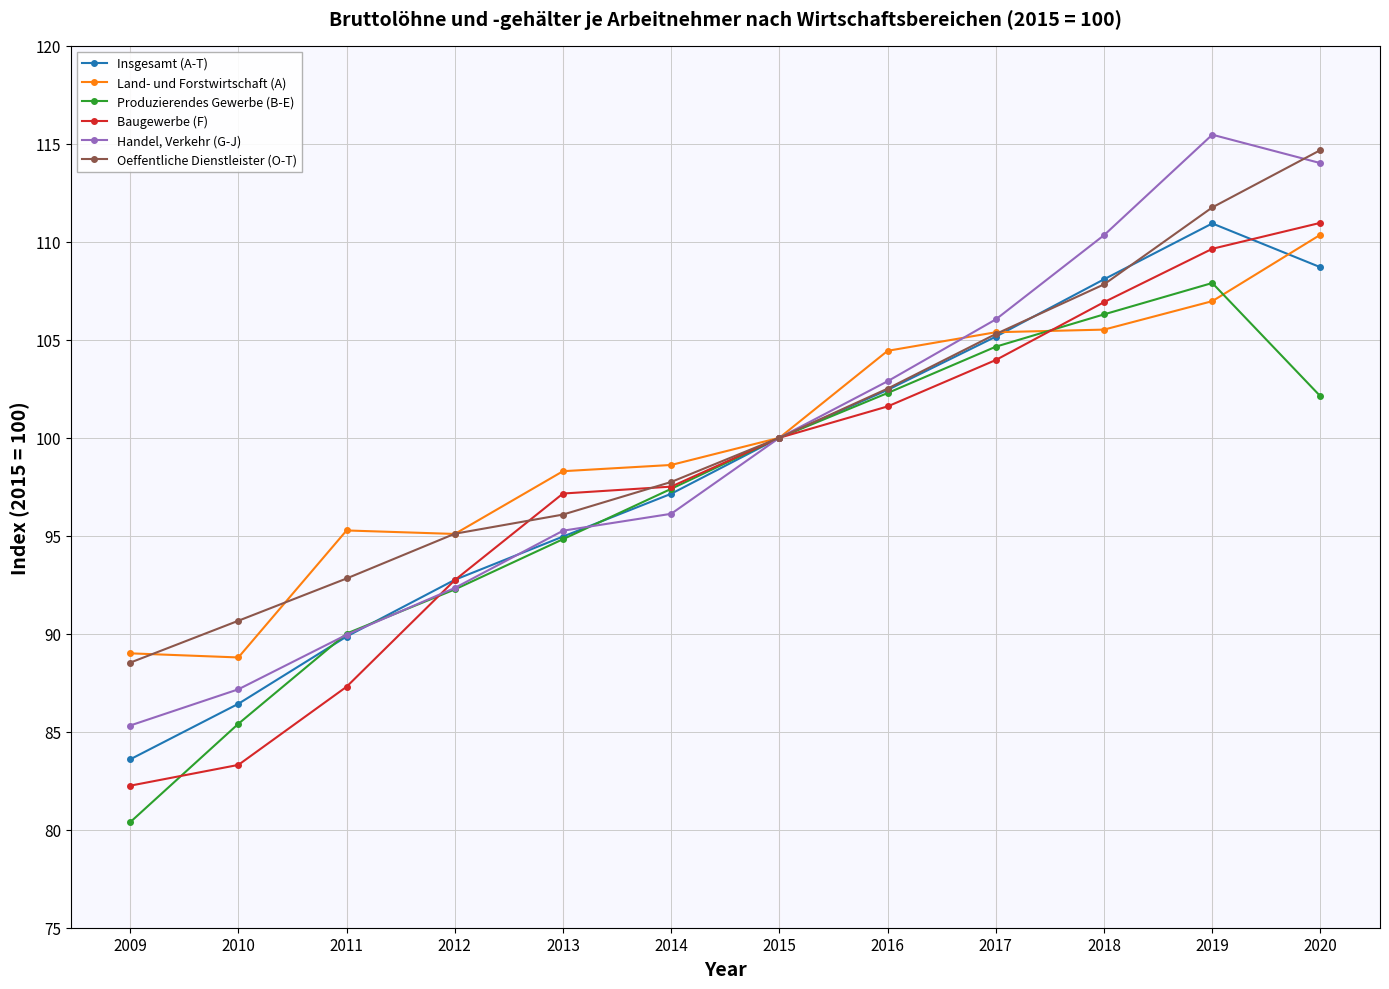

What is the value of the Baugewerbe (F) point at the 2nd from the left?

83.3